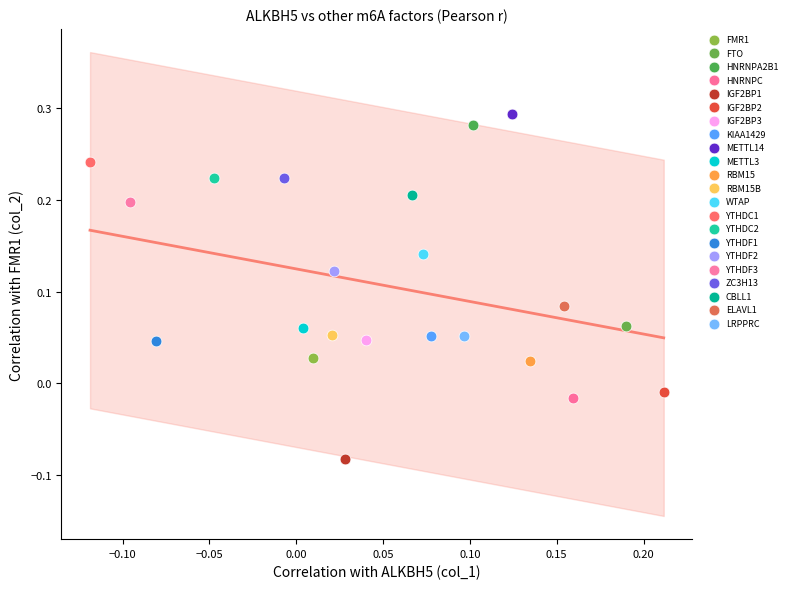

What are all the series names shown in the legend?

FMR1, FTO, HNRNPA2B1, HNRNPC, IGF2BP1, IGF2BP2, IGF2BP3, KIAA1429, METTL14, METTL3, RBM15, RBM15B, WTAP, YTHDC1, YTHDC2, YTHDF1, YTHDF2, YTHDF3, ZC3H13, CBLL1, ELAVL1, LRPPRC